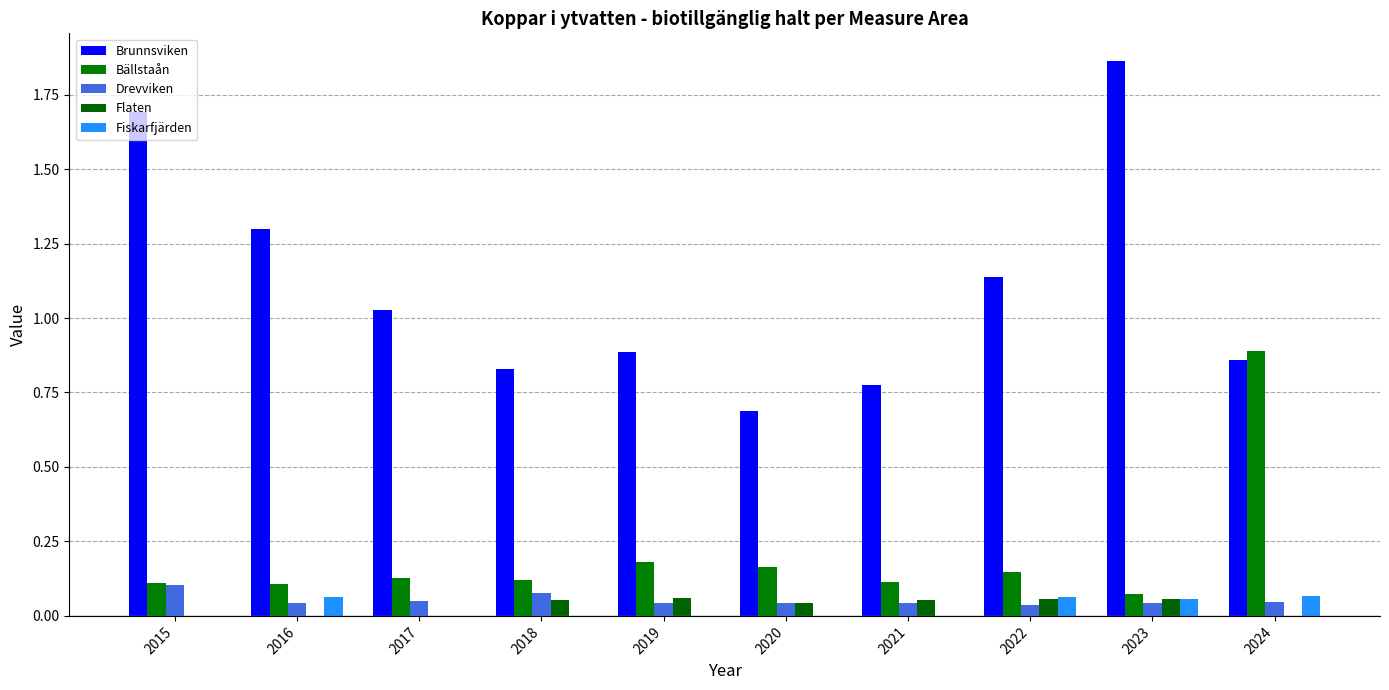

The Brunnsviken series shows 1.9 at 2023. True or false?

True